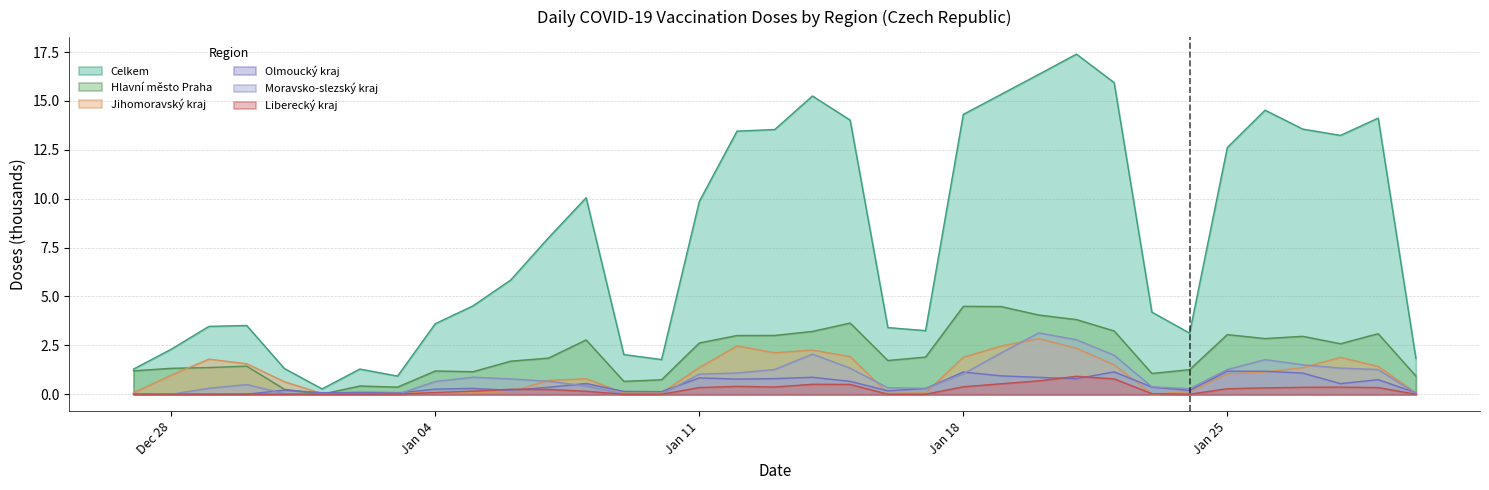

The value of Moravsko-slezský kraj at Jan 11 is 1.0. True or false?

True